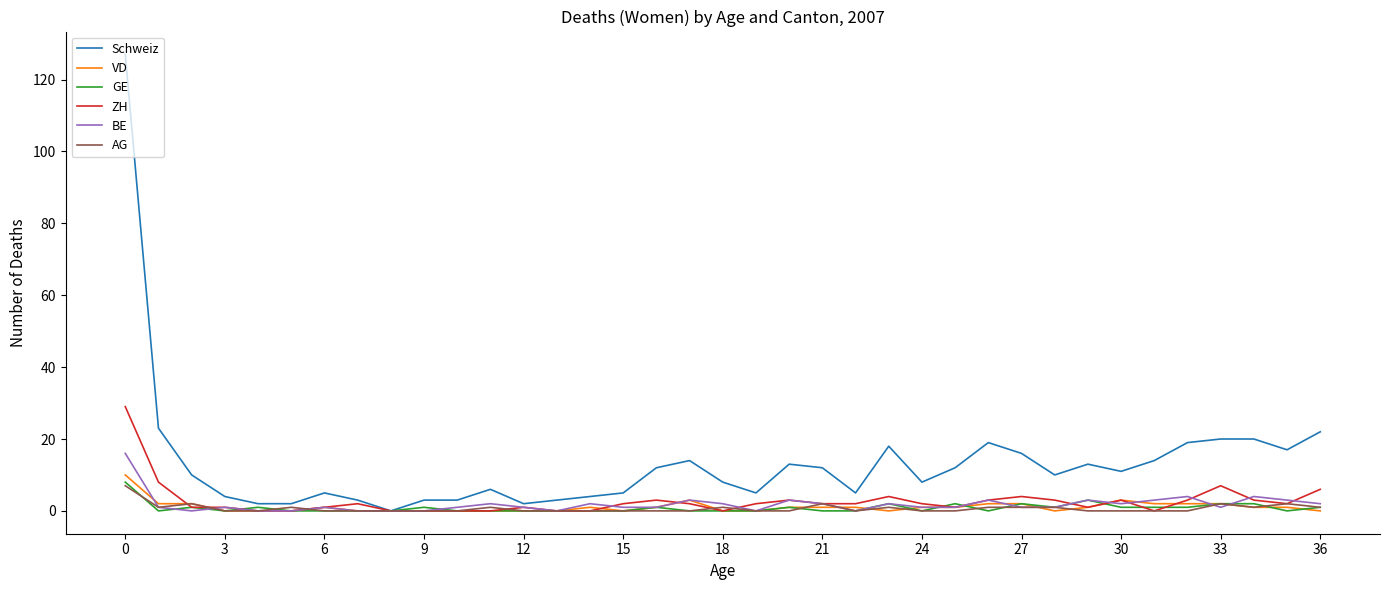

Which series has the largest range (max minus min)?

Schweiz